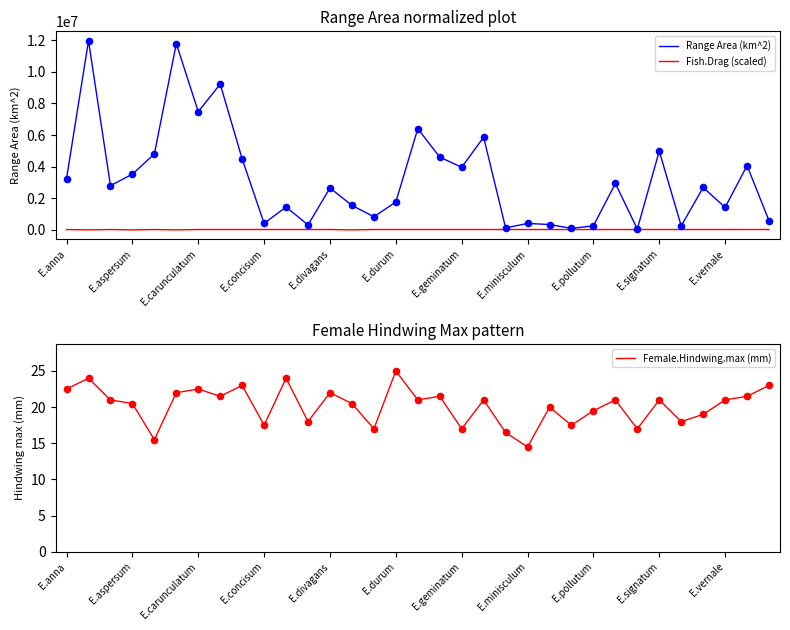

What are all the series names shown in the legend?

Range Area (km^2), Fish.Drag (scaled), Female.Hindwing.max (mm)